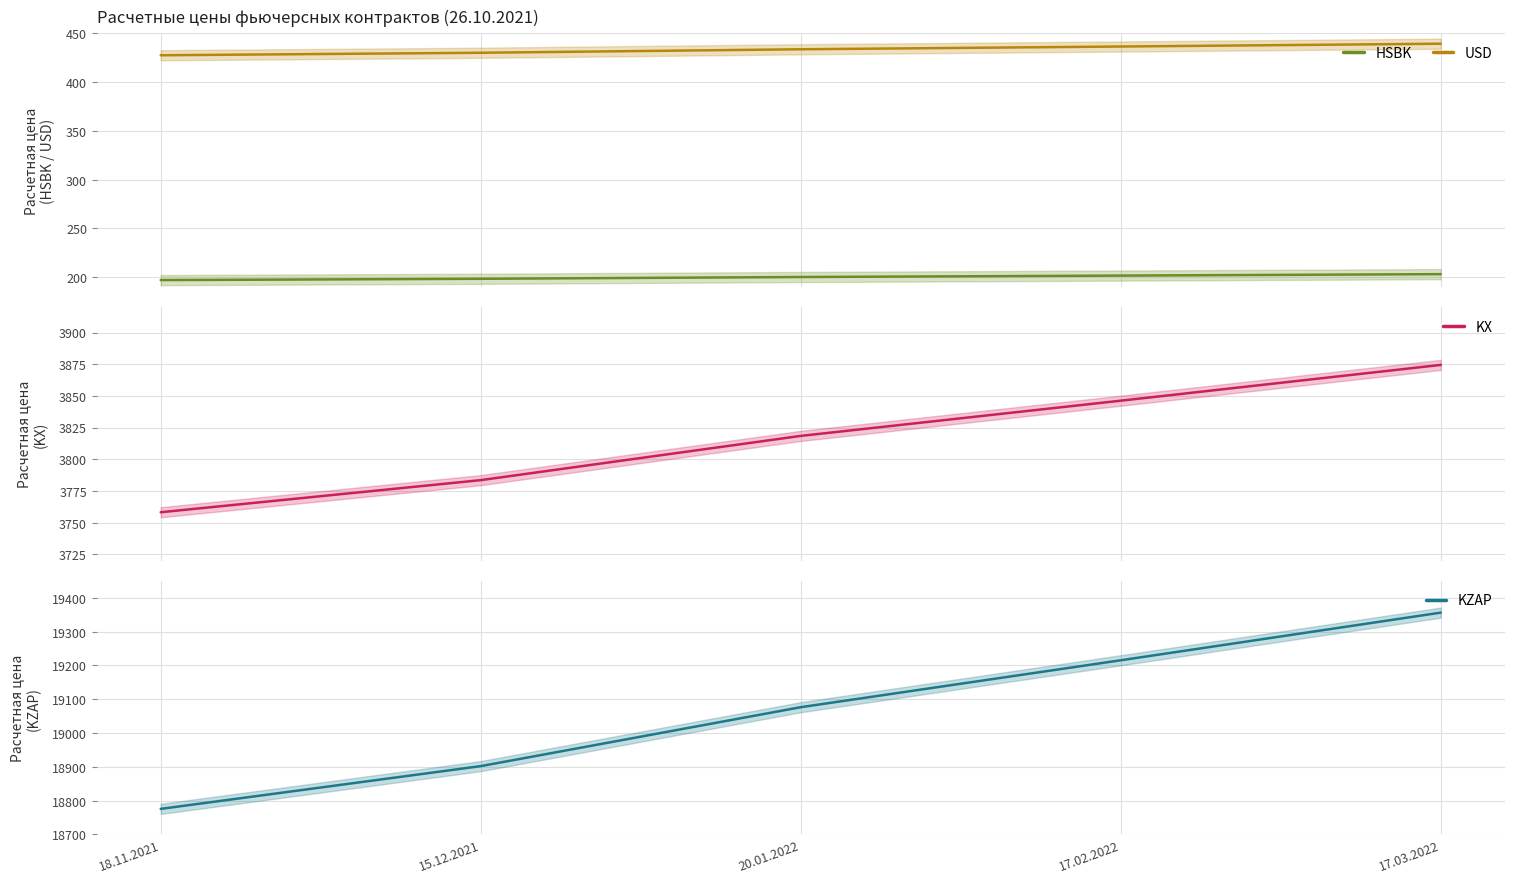

Does the chart display data point markers on the line(s)?

No